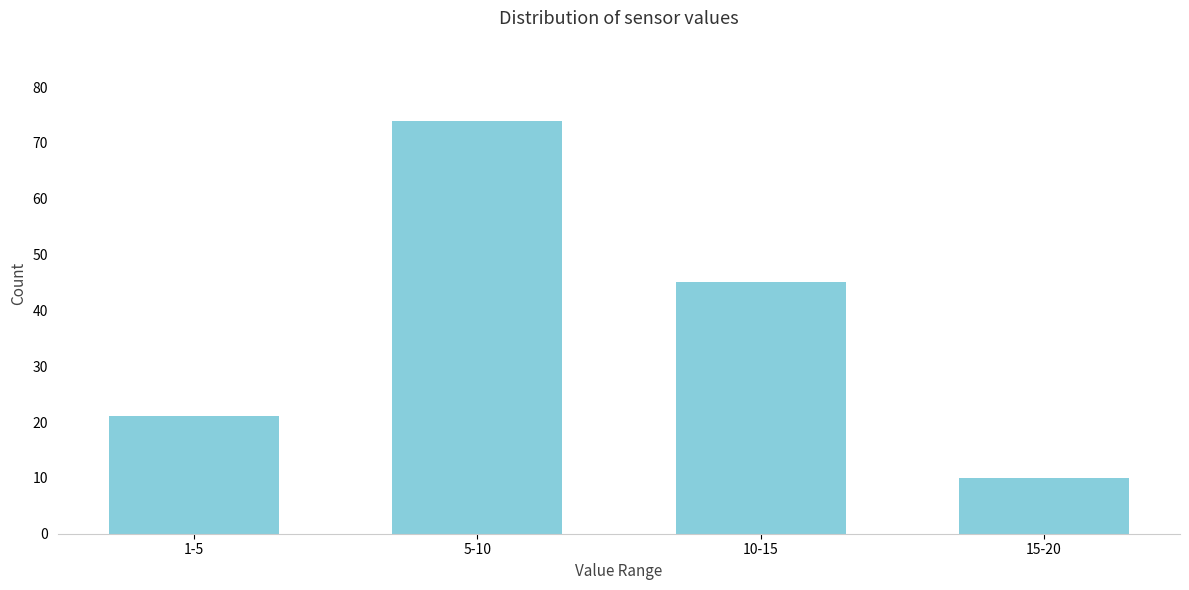

Reading right to left, transcribe all the data shown in this chart.

10	45	74	21